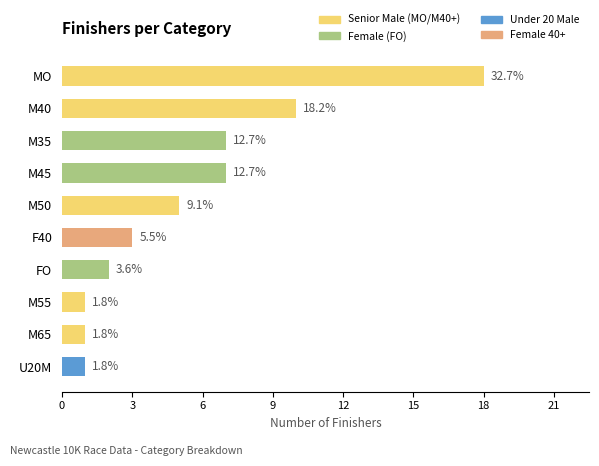

Are the bars horizontal?

Yes